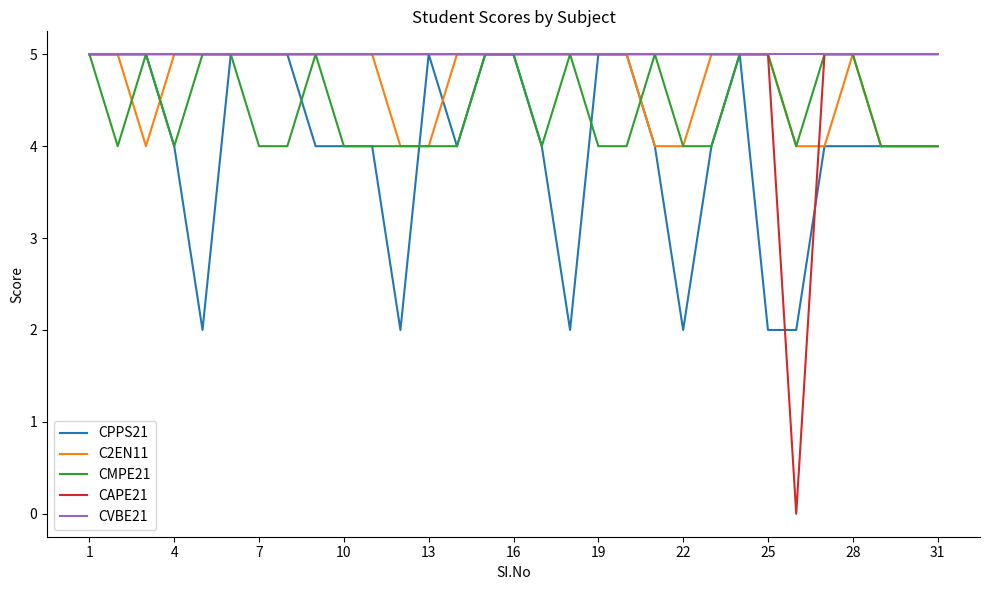

What is the average value of the CAPE21 series?

5